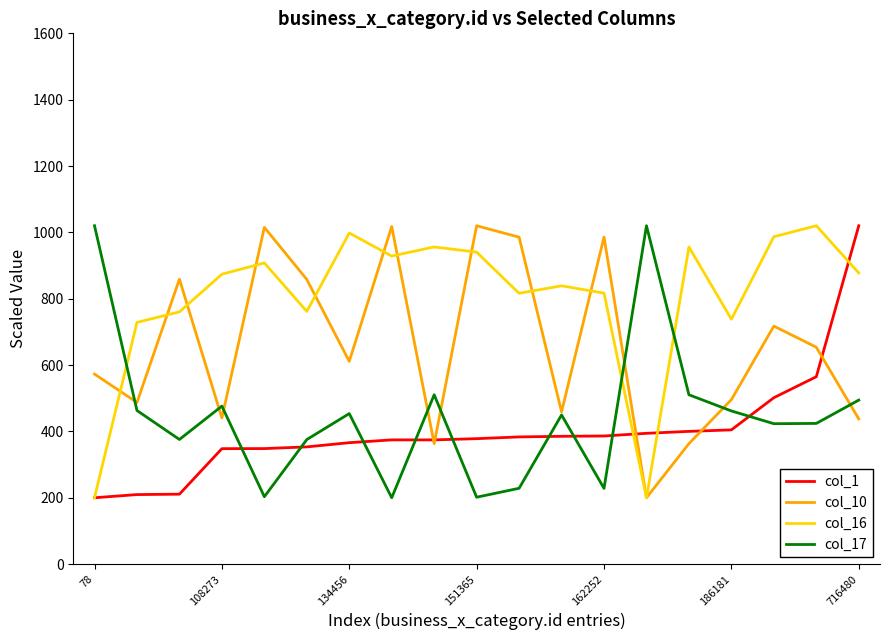

What is the lowest value of the col_17 series?

200.0